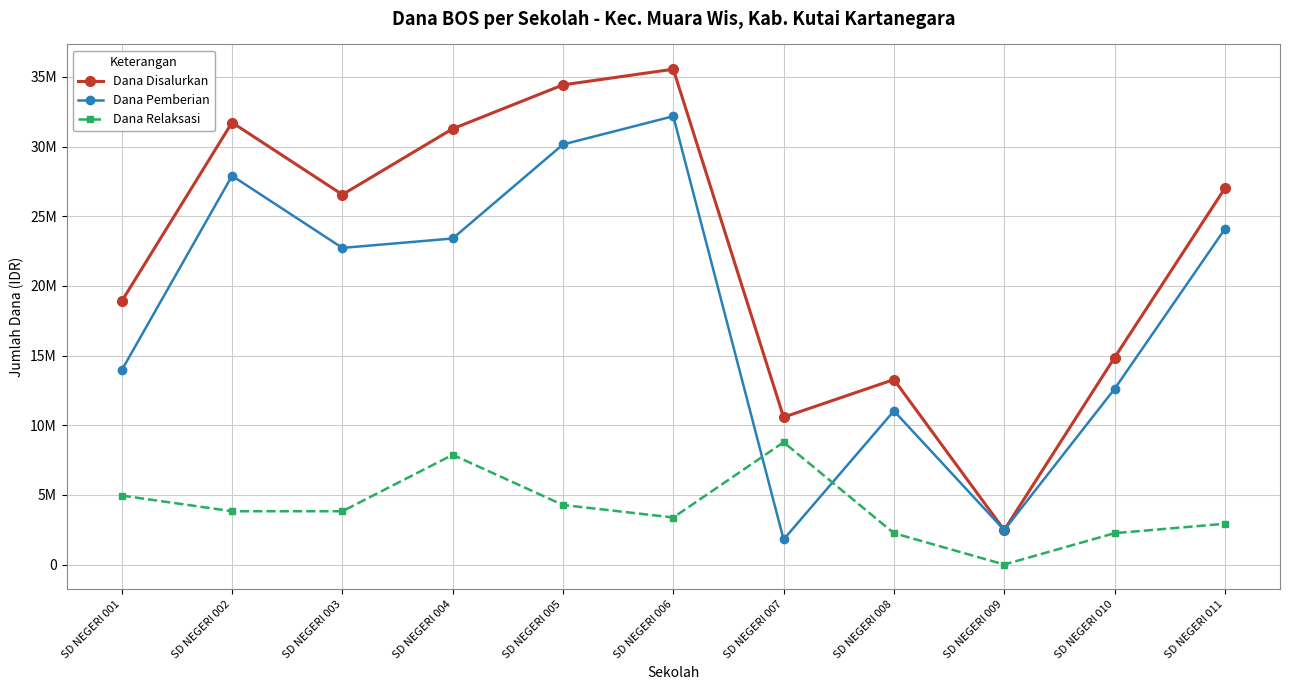

The Dana Disalurkan series shows 8272384 at SD NEGERI 008. True or false?

False